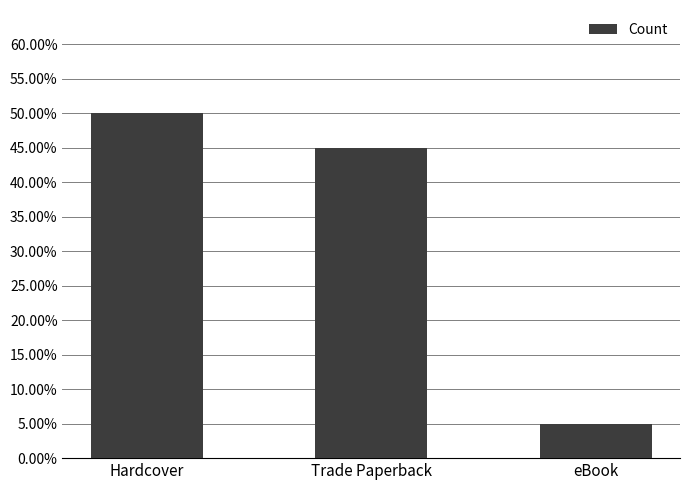

Are the bars horizontal?

No